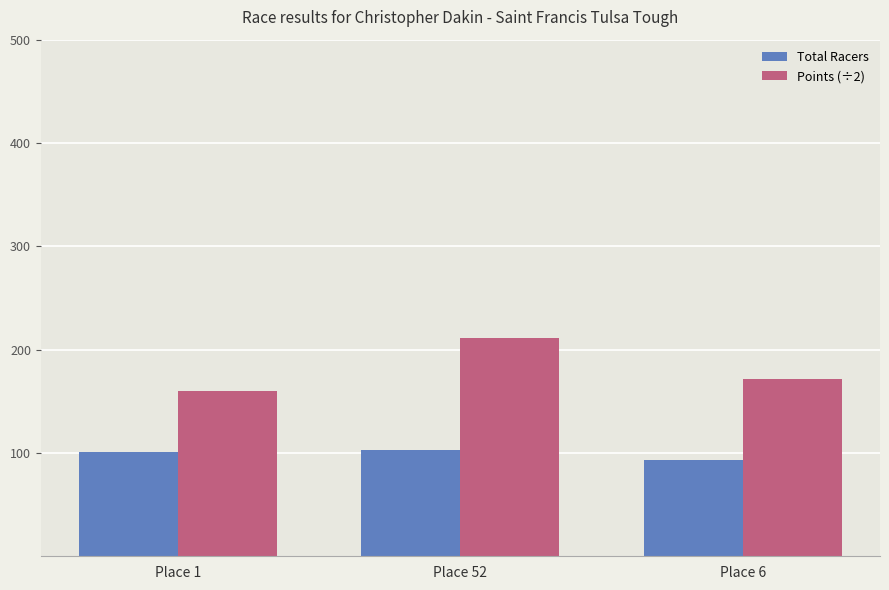

What is the total value across all series at Place 52?

314.5